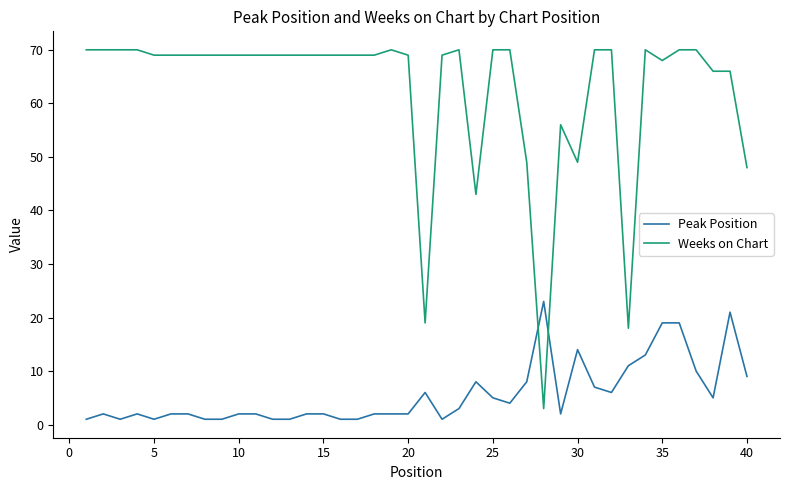

How many series are shown in this chart?

2